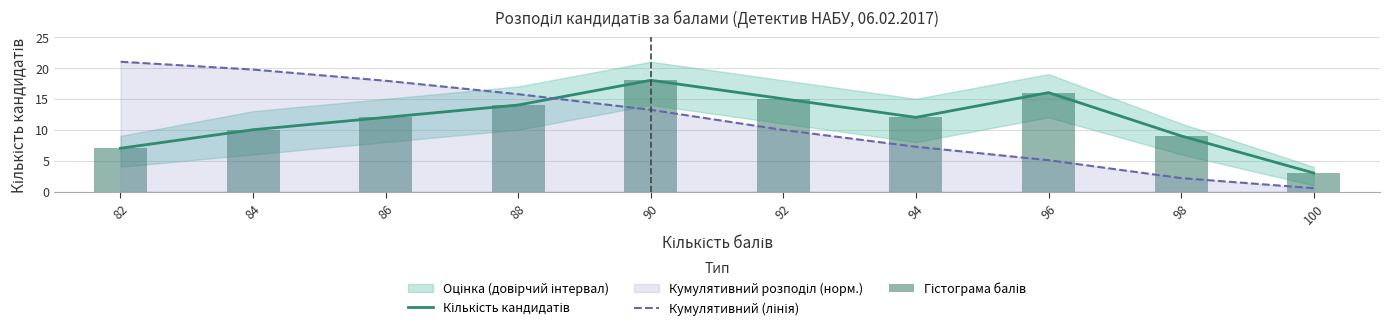

Which category has the highest value in the Гістограма балів series?

90